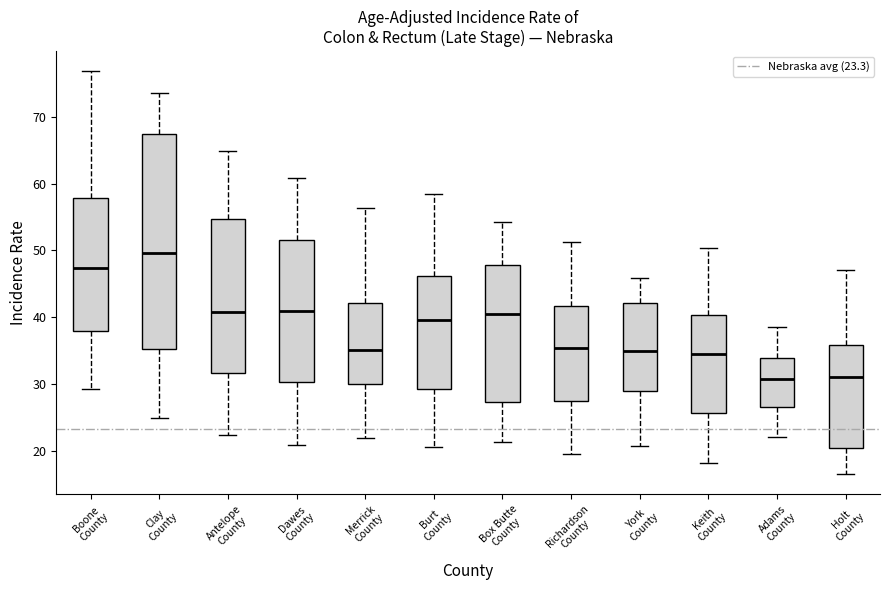

Where does the lower whisker of the box for Keith County end on the y-axis? The values are not printed on the chart, so give them approximately, as read against the axis.

18